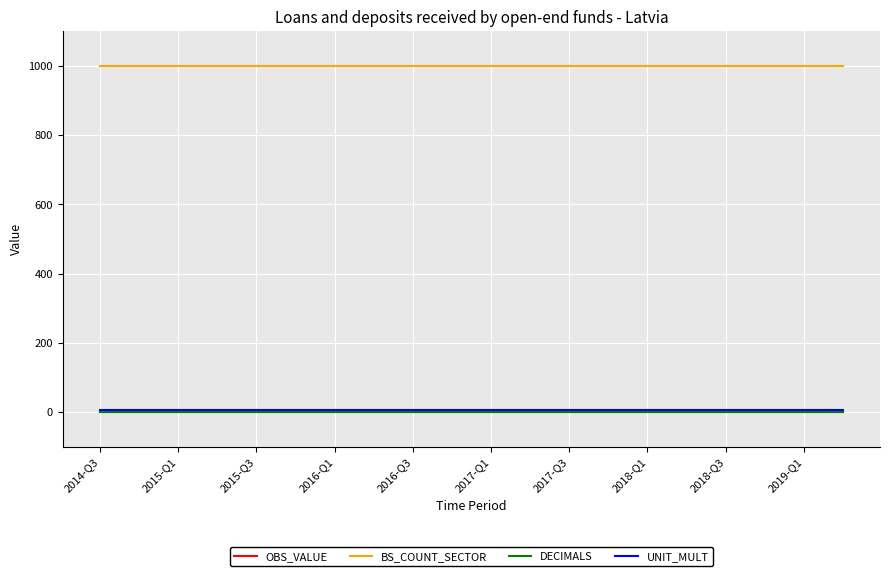

Reading left to right, extract all data points from this chart.

OBS_VALUE: 0	0	0	0	0	0	0	0	0	0	0	0	0	0	0	0	0	0	0	0
BS_COUNT_SECTOR: 1000	1000	1000	1000	1000	1000	1000	1000	1000	1000	1000	1000	1000	1000	1000	1000	1000	1000	1000	1000
DECIMALS: 0	0	0	0	0	0	0	0	0	0	0	0	0	0	0	0	0	0	0	0
UNIT_MULT: 6	6	6	6	6	6	6	6	6	6	6	6	6	6	6	6	6	6	6	6